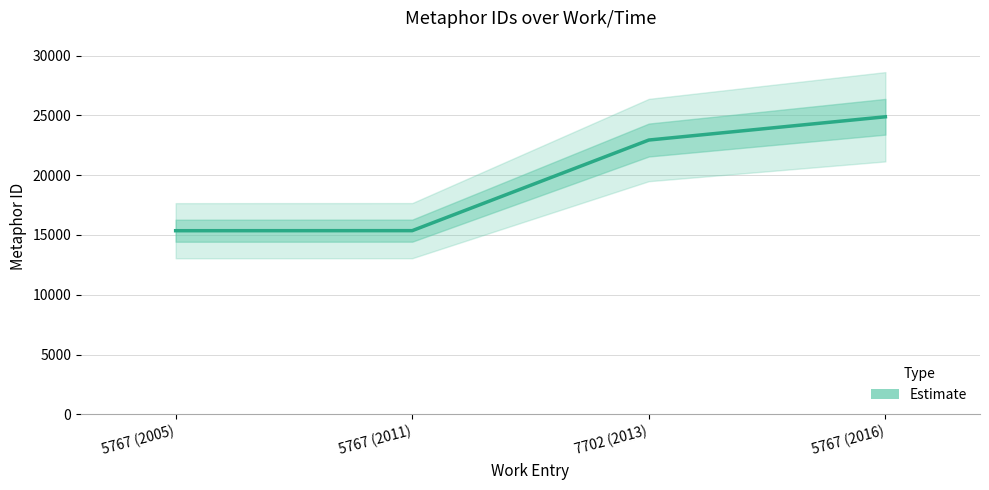

The value at 5767 (2011) is 25629. True or false?

False